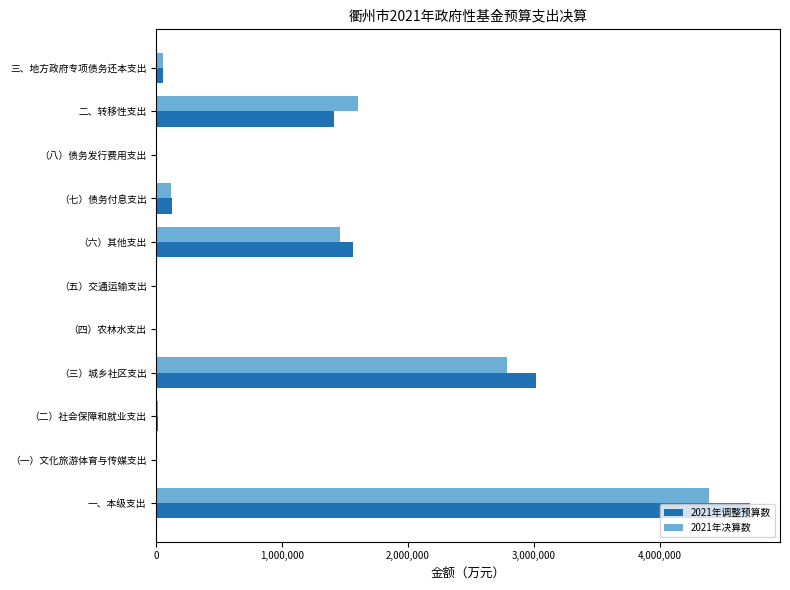

How many categories are shown in the chart?

11